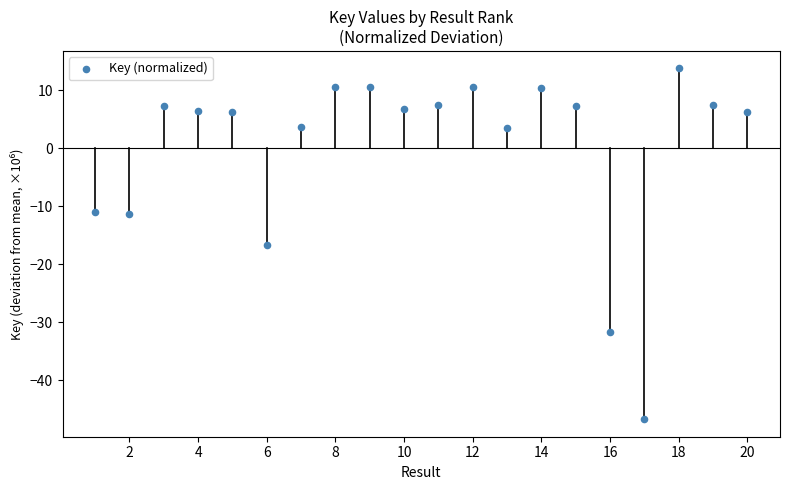

What is the range of X values (max minus min)?

19.0